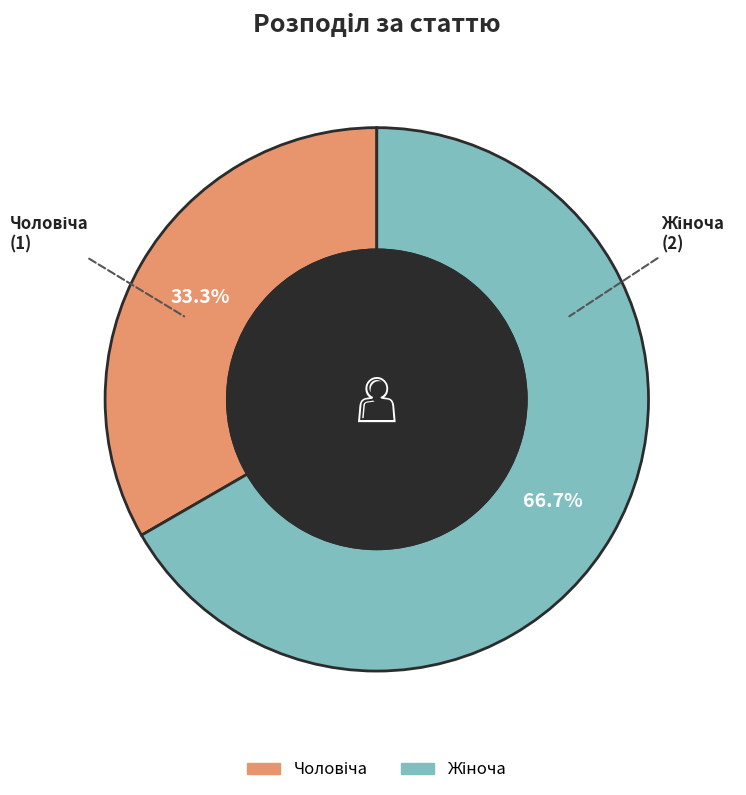

Is there any slice that represents more than half of the pie?

Yes